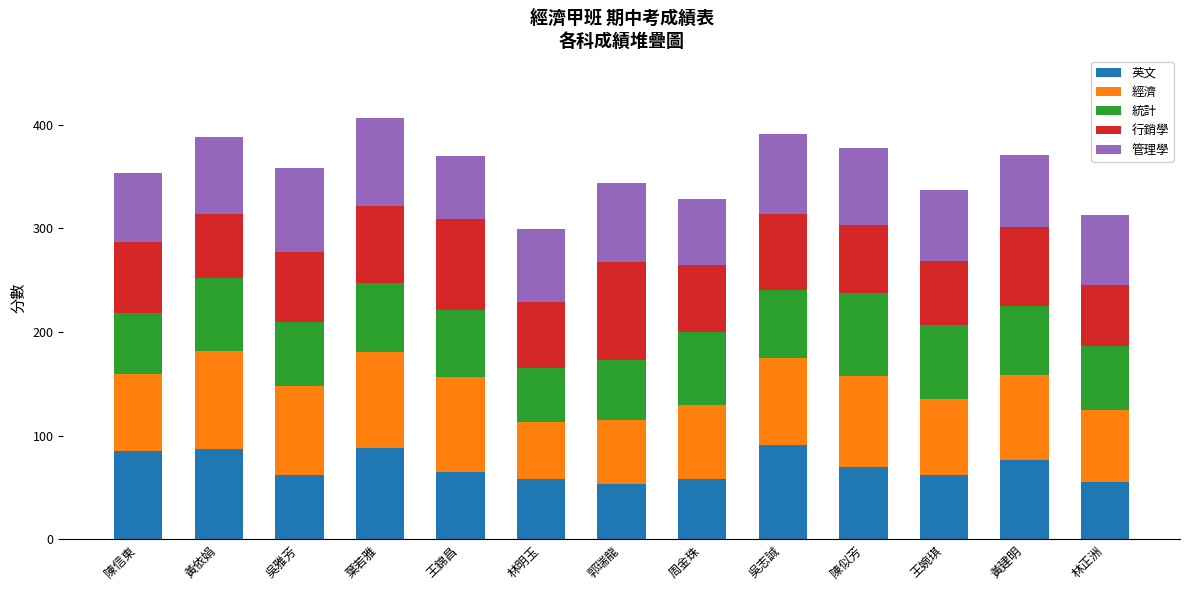

What is the total value across all series at 林明玉?

299